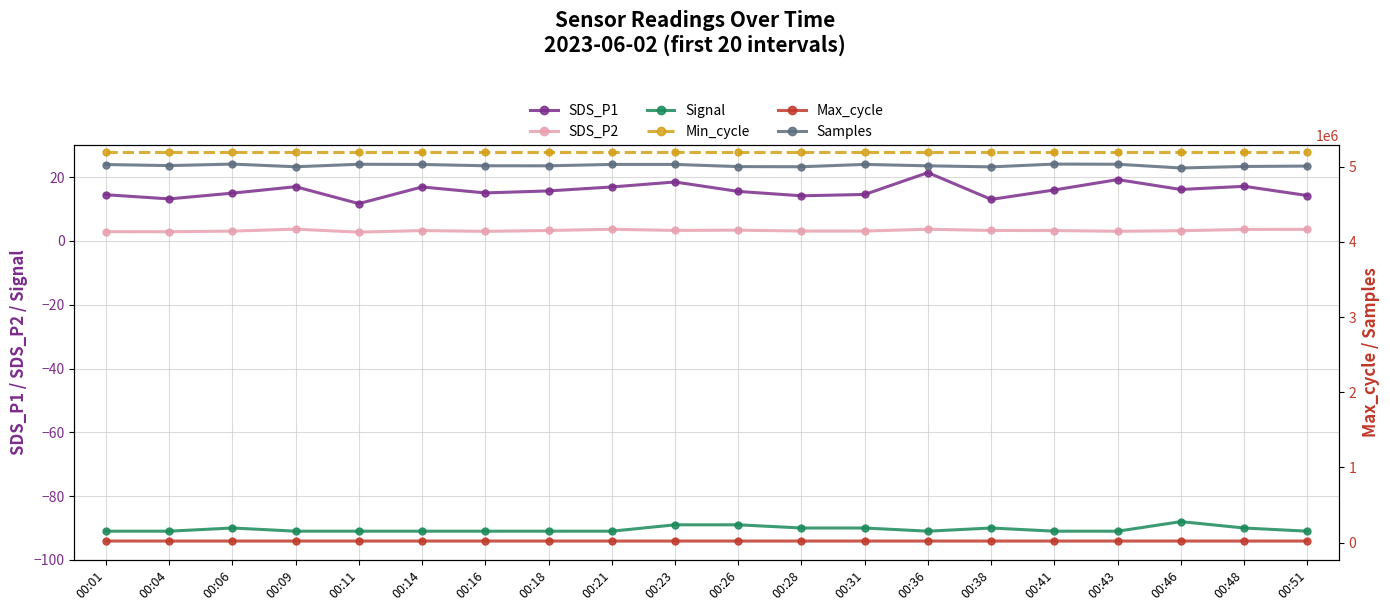

How many lines are shown in the chart?

6